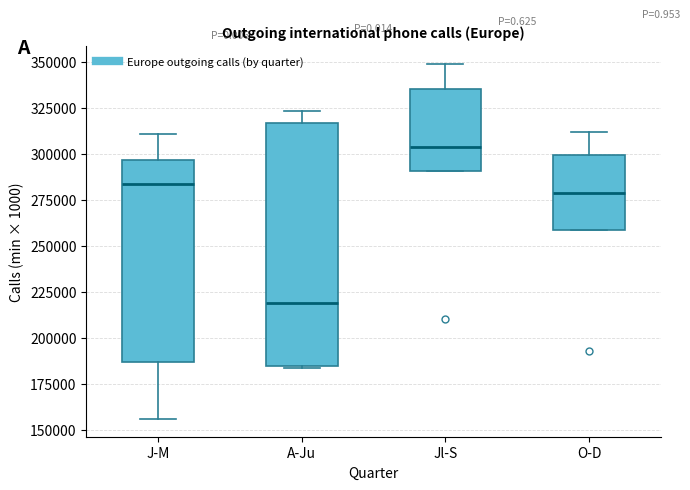

Where does the median line of the box for Jl-S sit on the y-axis? The values are not printed on the chart, so give them approximately, as read against the axis.

305000